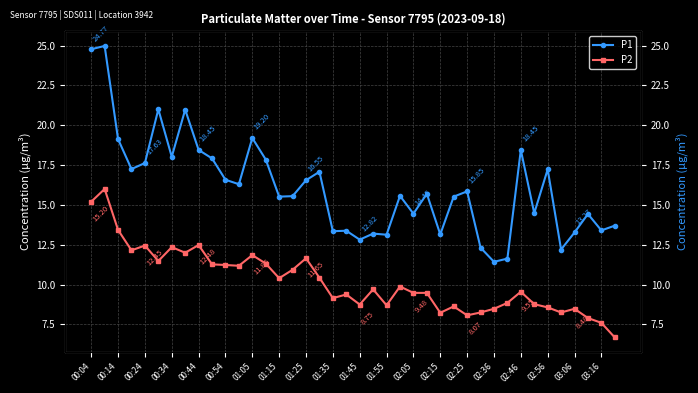

At which label does P1 first exceed 15?

00:04